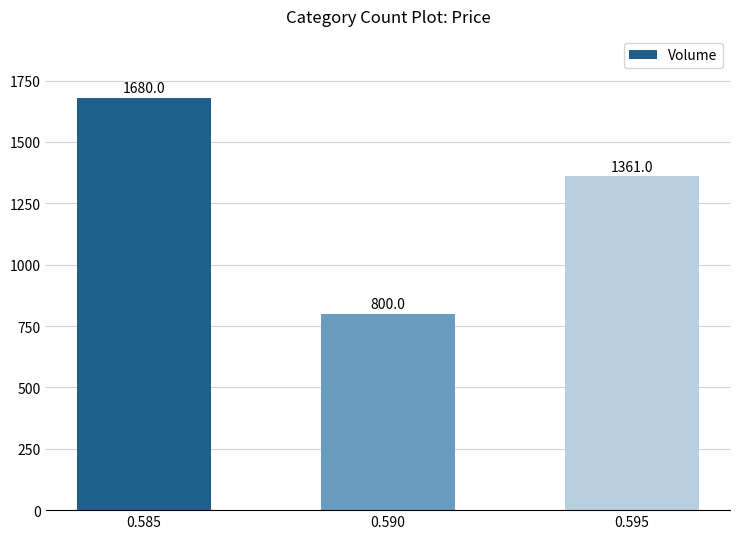

Which has a higher value, 0.595 or 0.590?

0.595